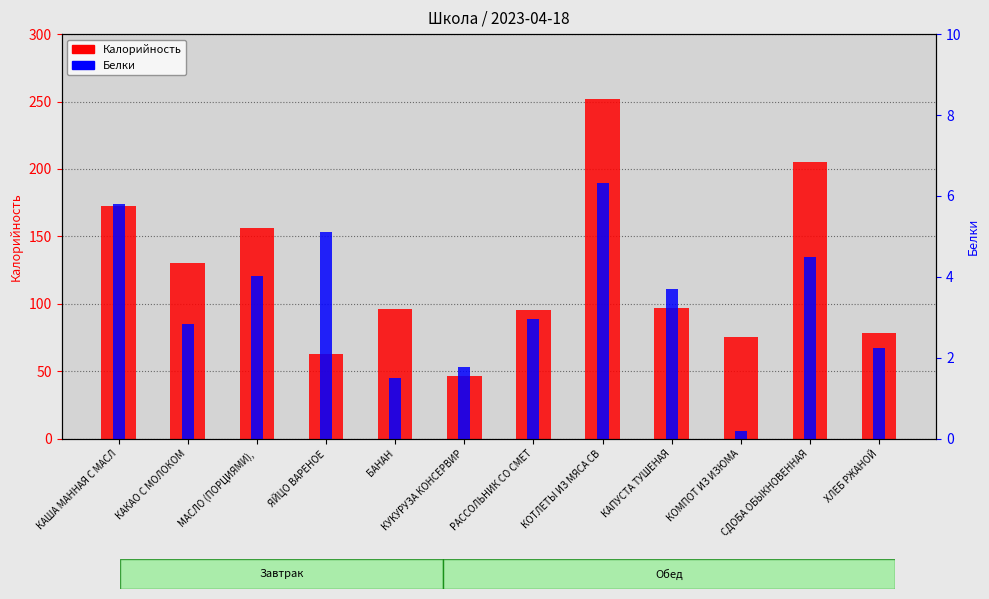

What is the difference between the second highest and second lowest values in the Калорийность series?

141.9